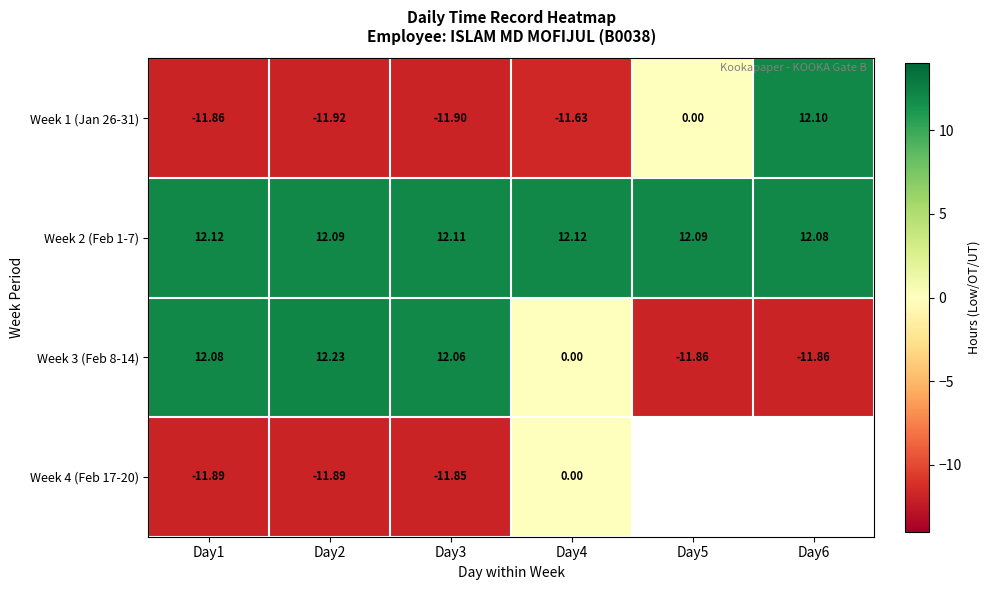

Is the value of Week 1 (Jan 26-31) at Day4 greater than the value of Week 2 (Feb 1-7) at Day1?

No